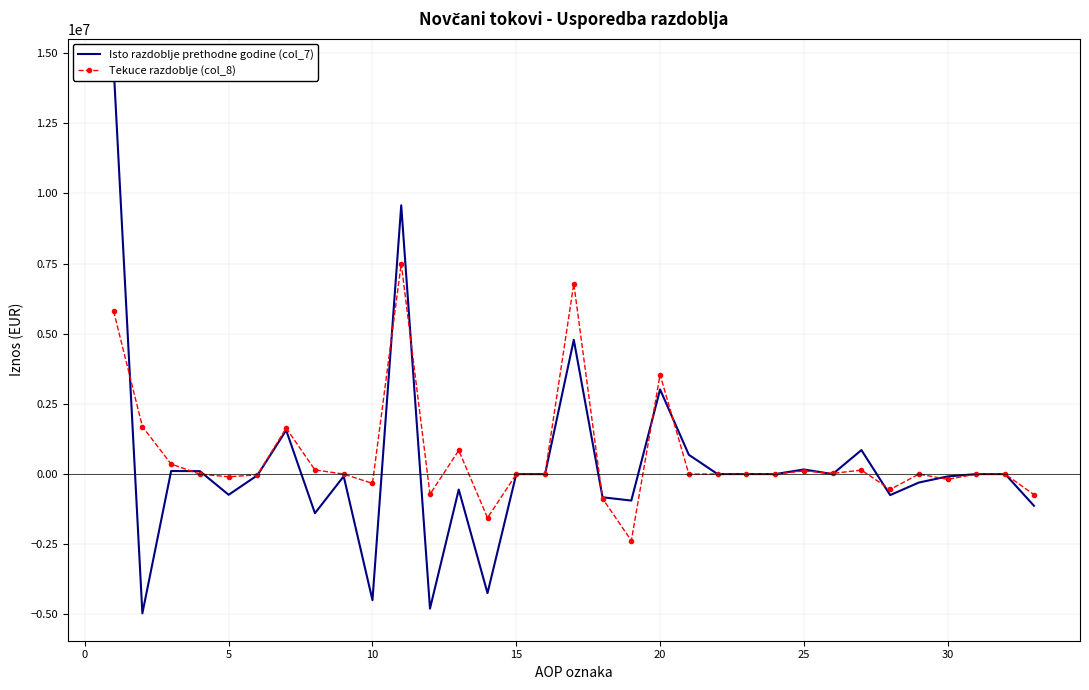

Rank the series by their average value, from highest to lowest.

Tekuce razdoblje (col_8), Isto razdoblje prethodne godine (col_7)